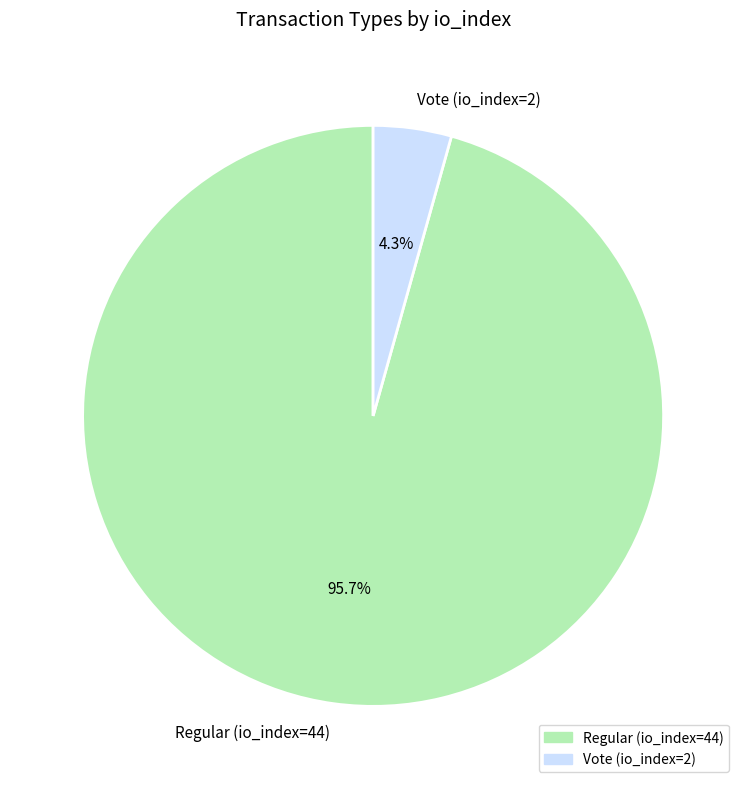

The Regular (io_index=44) slice represents 96% of the pie. True or false?

True